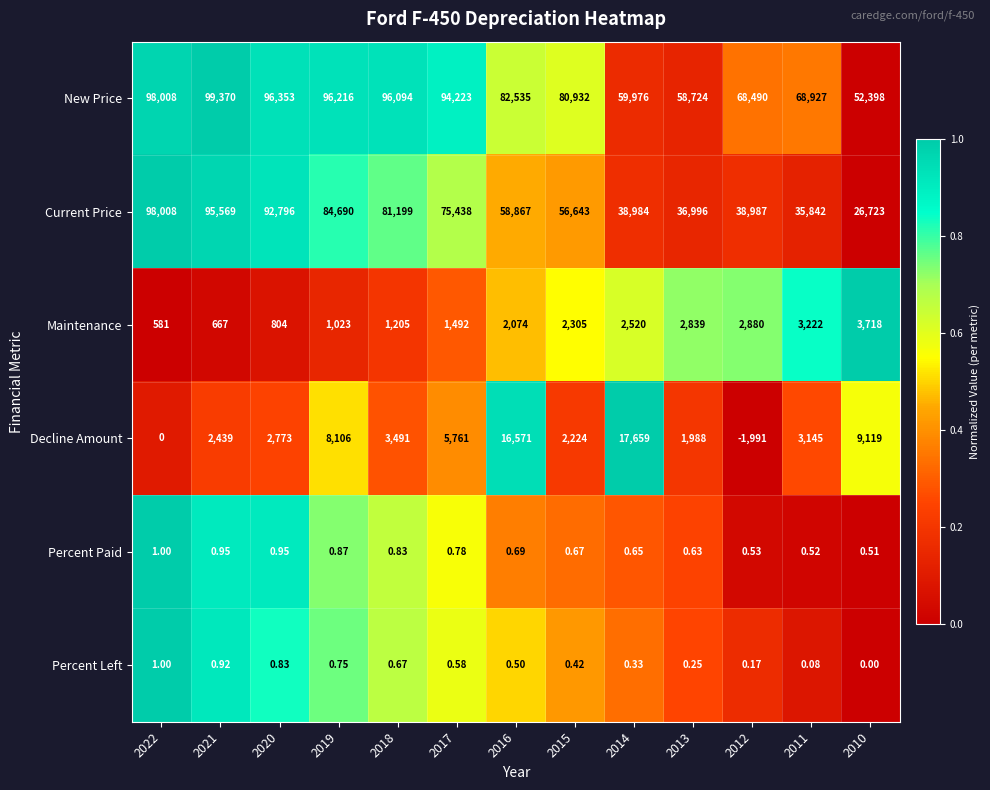

Rank the series at 2017 from highest to lowest value.

New Price, Current Price, Decline Amount, Maintenance, Percent Paid, Percent Left